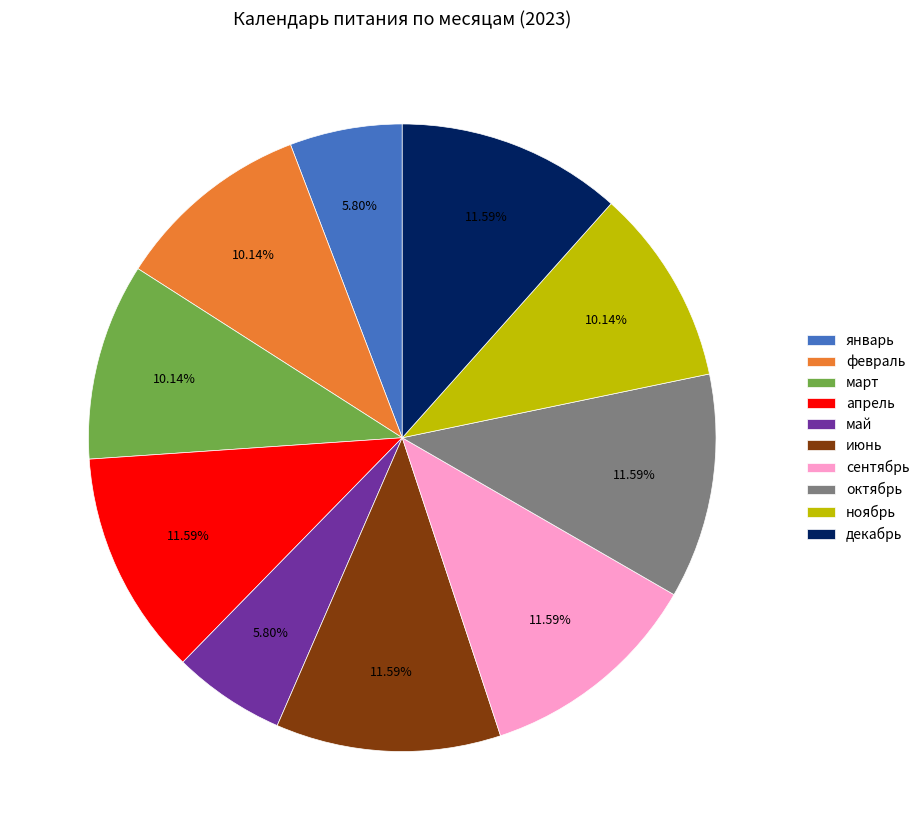

How many segments does this pie chart have?

10